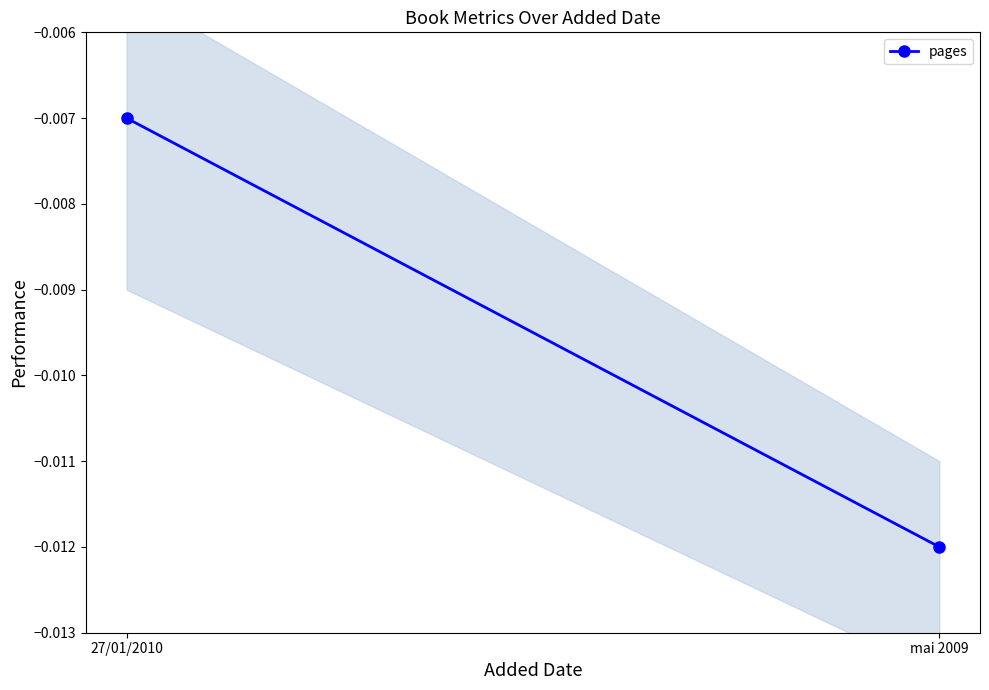

List the labels in order of value, smallest first.

mai 2009, 27/01/2010